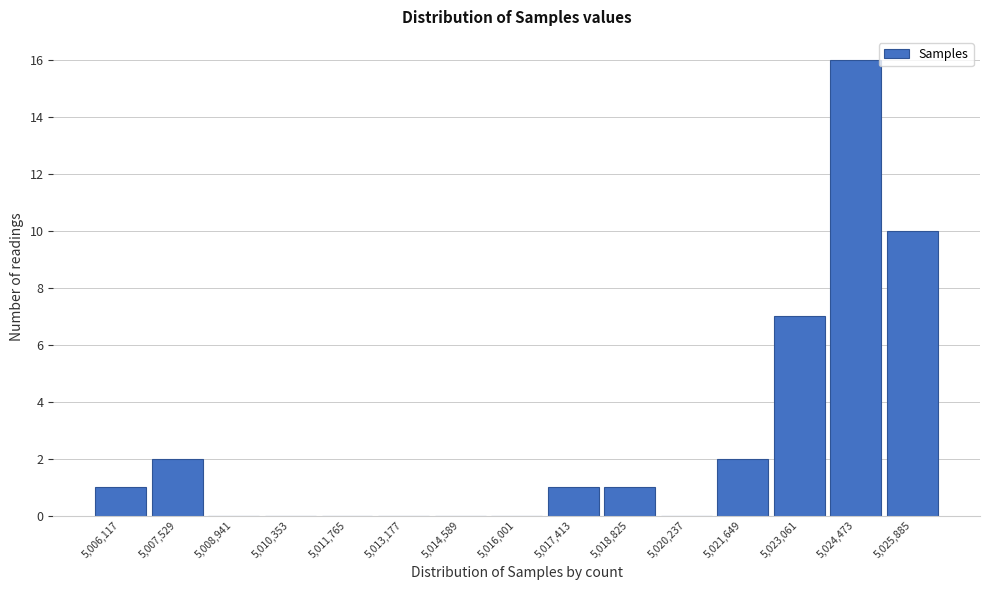

Reading left to right, list all the values displayed in this chart.

5,006,117=1	5,007,529=2	5,008,941=0	5,010,353=0	5,011,765=0	5,013,177=0	5,014,589=0	5,016,001=0	5,017,413=1	5,018,825=1	5,020,237=0	5,021,649=2	5,023,061=7	5,024,473=16	5,025,885=10